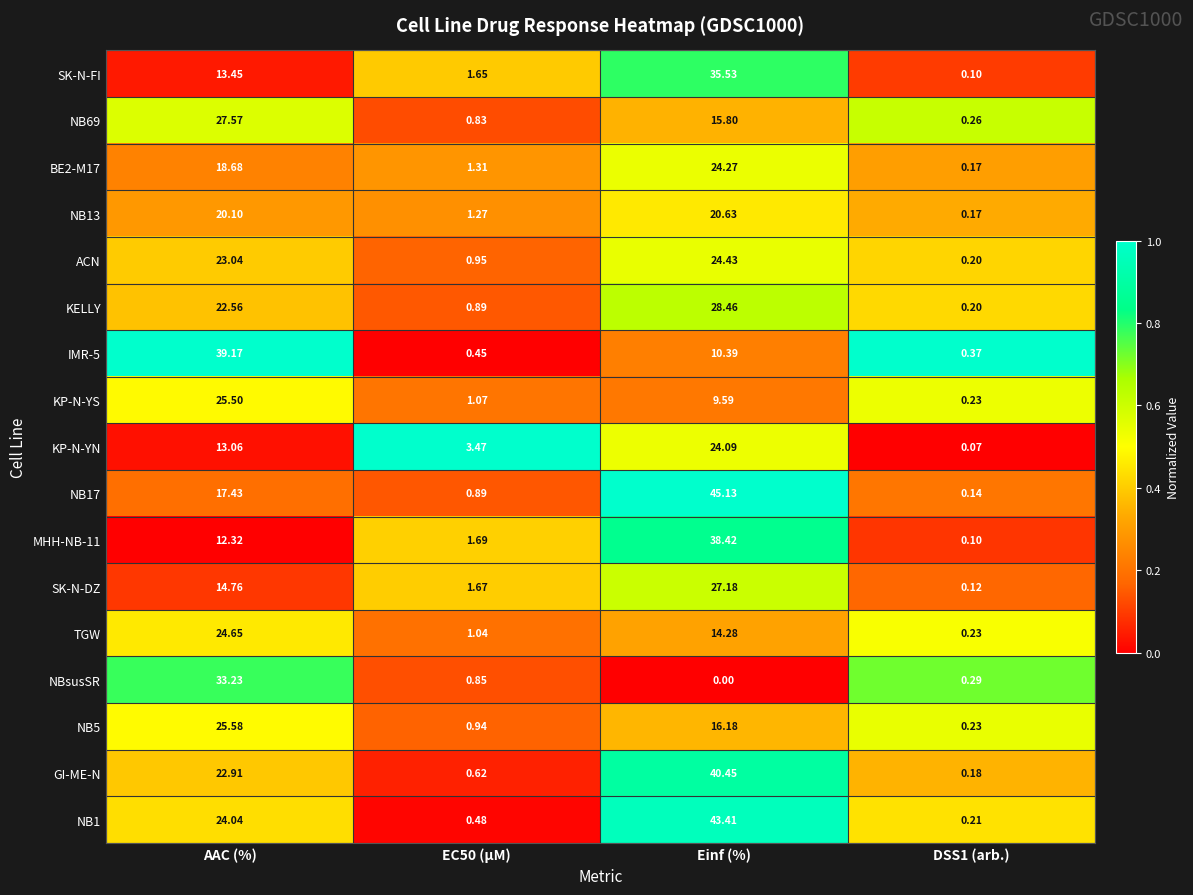

At how many categories does at least one series exceed 0?

4